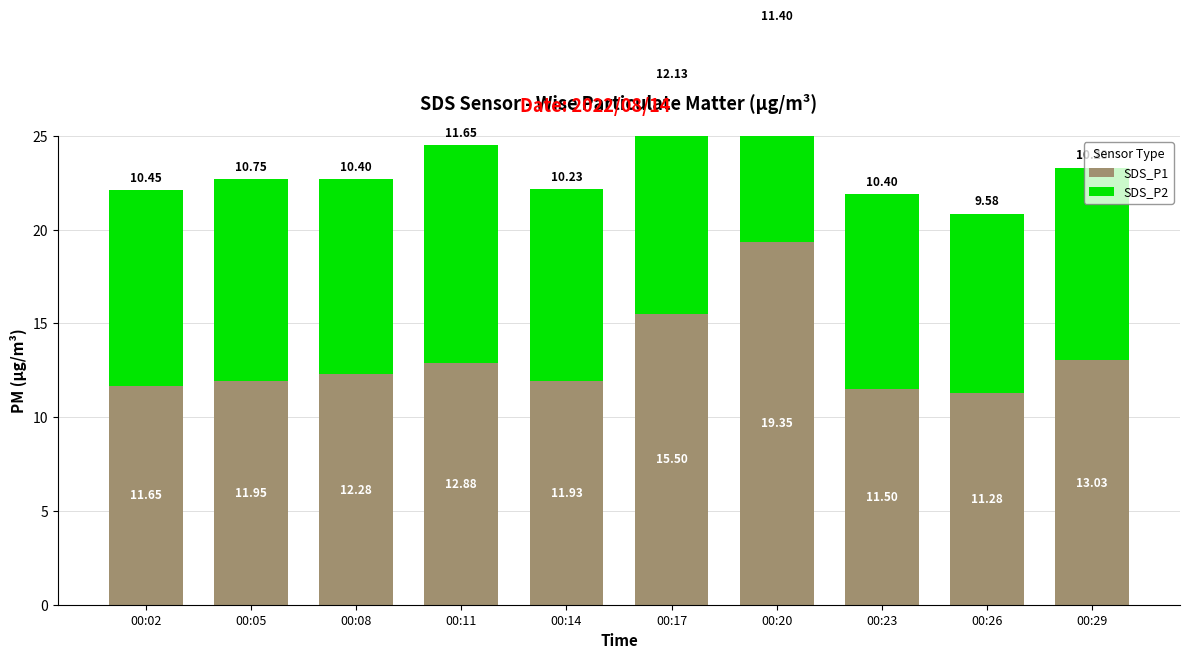

What is the maximum value for SDS_P2?

12.1